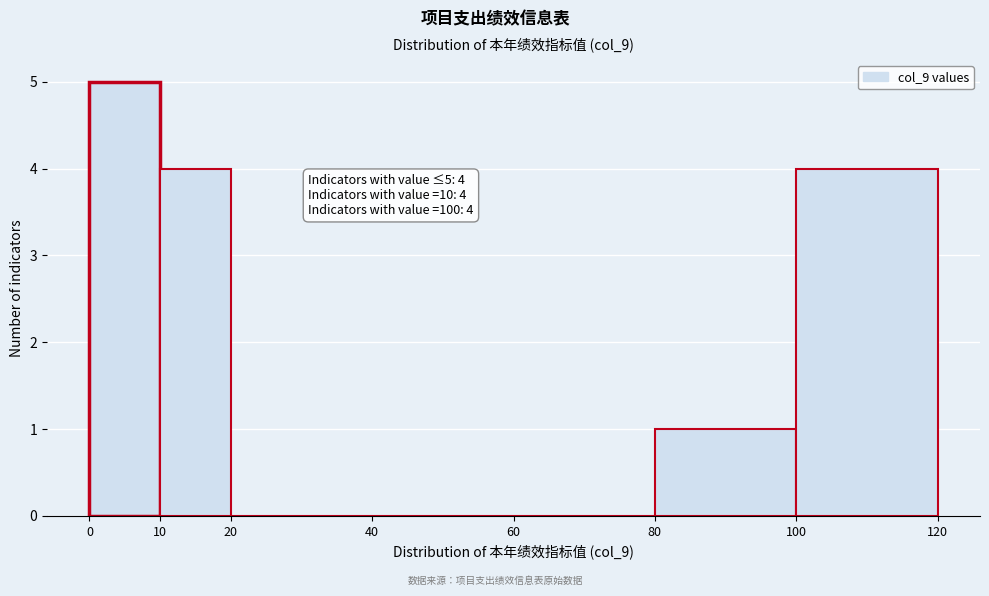

Which range on the x-axis has the tallest bar?

0 to 10